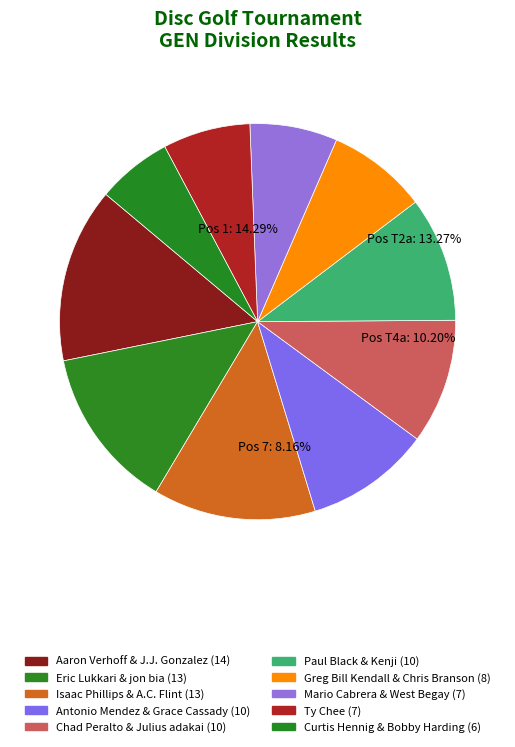

Is Ty Chee the majority of the pie?

No